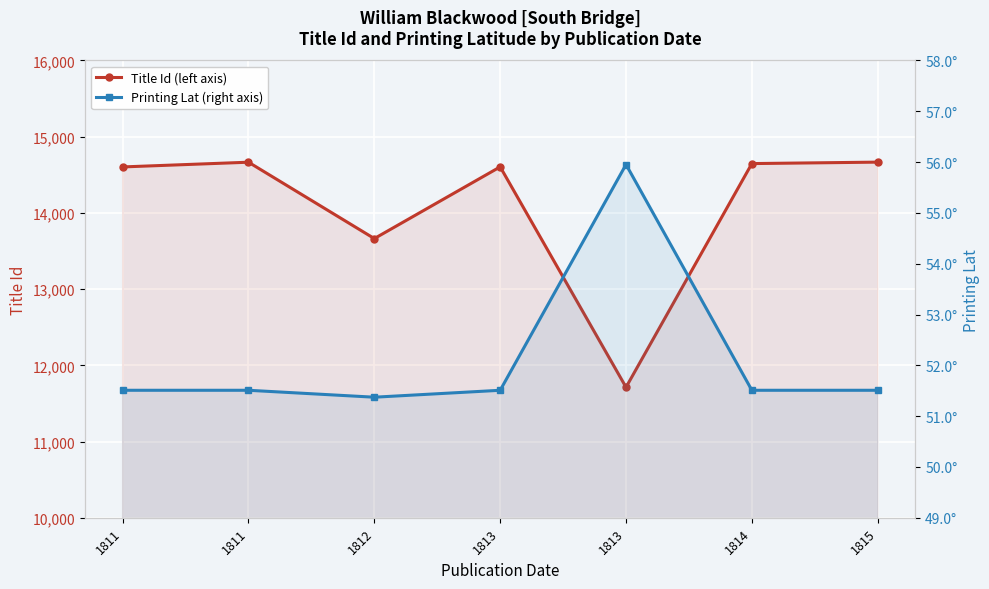

True or false: Title Id (left axis) and Printing Lat (right axis) cross at least once.

False